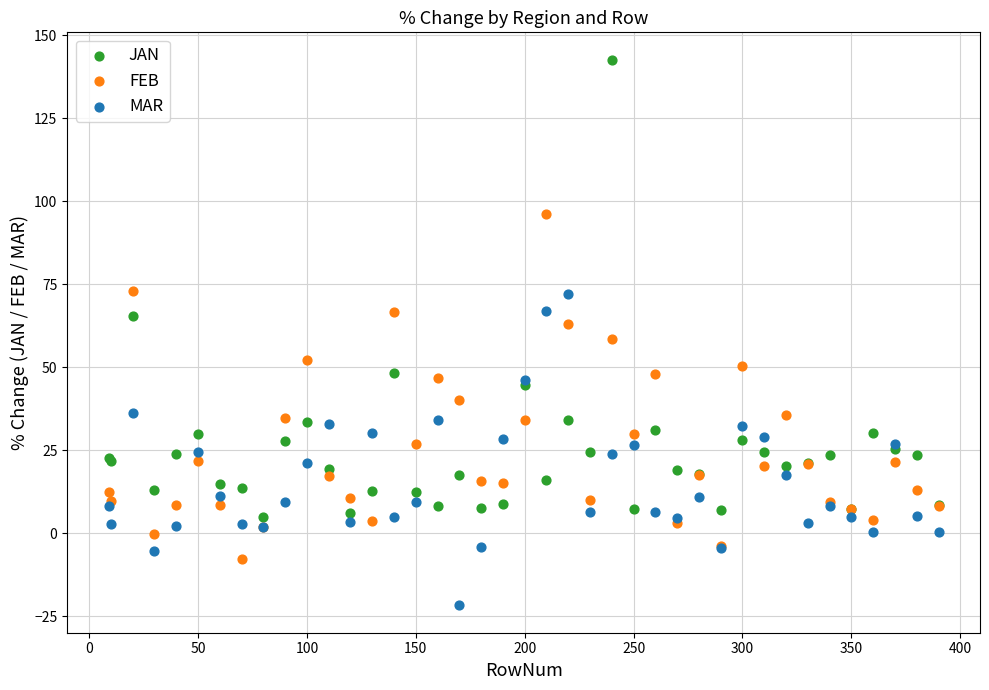

What is the X range (max minus min) for the scatter plot?

381.0